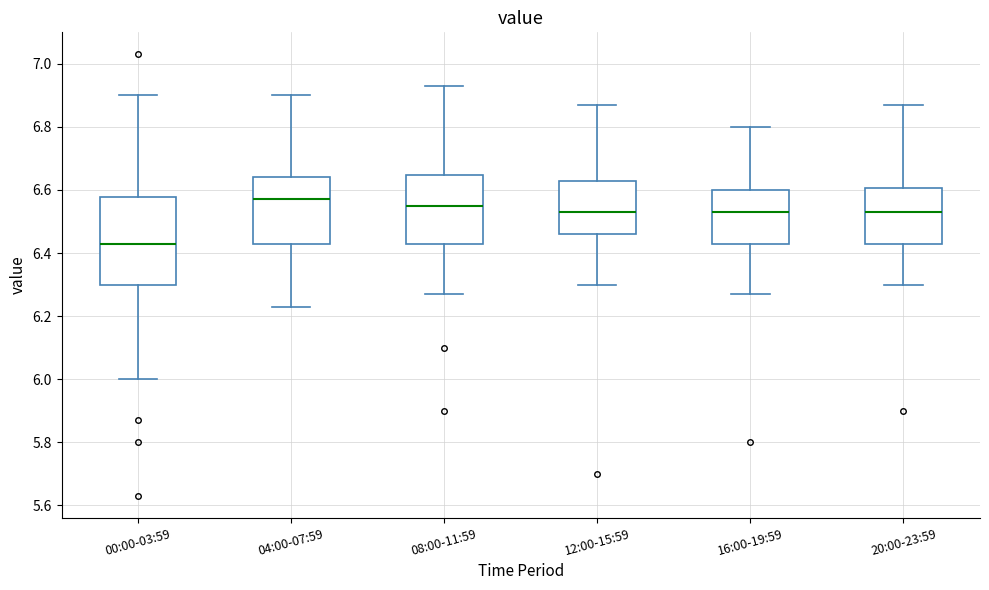

Where does the lower whisker of the box for 12:00-15:59 end on the y-axis? The values are not printed on the chart, so give them approximately, as read against the axis.

6.30